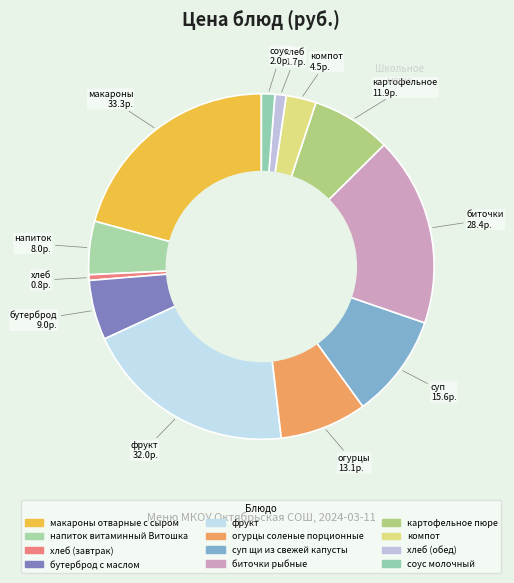

What is the change in value from фрукт to биточки рыбные?

-3.6